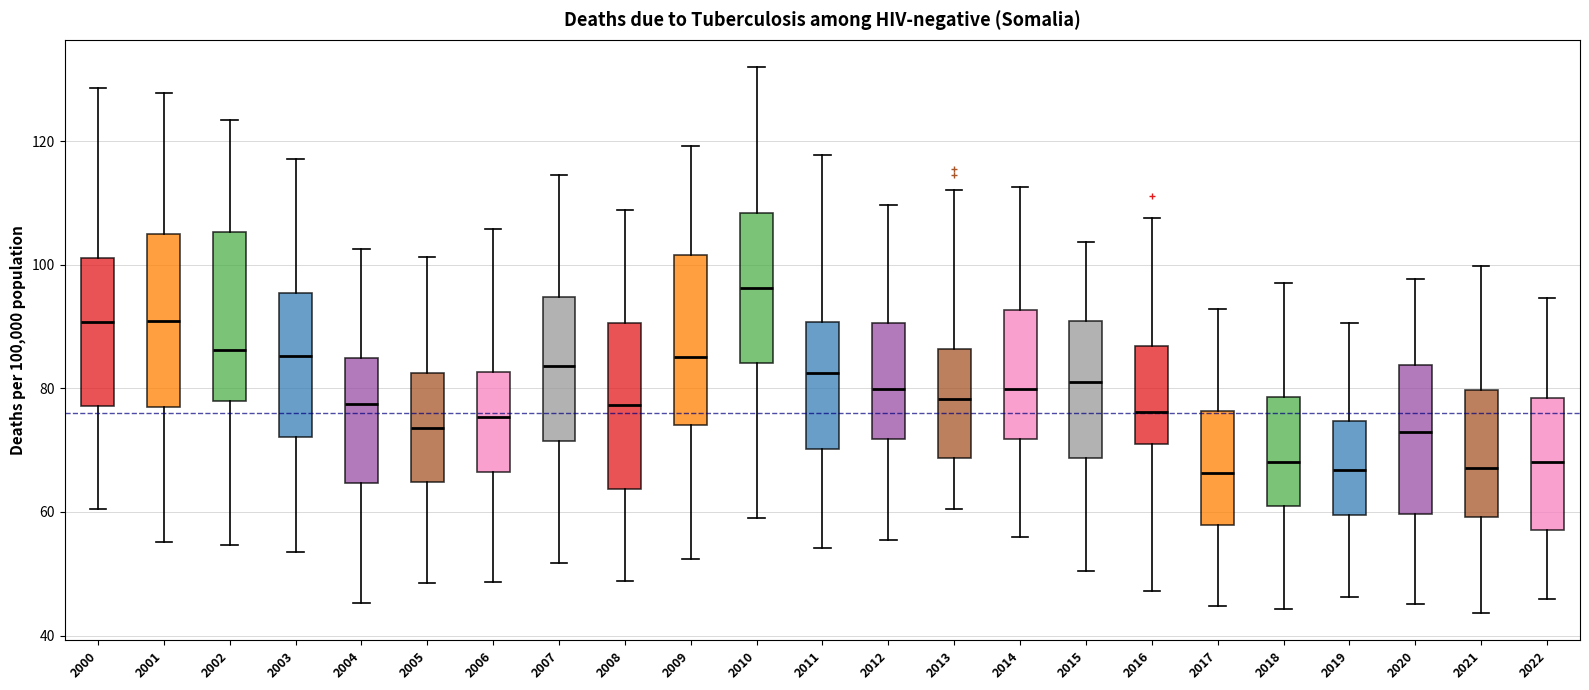

Which box's median line is the highest?

2010